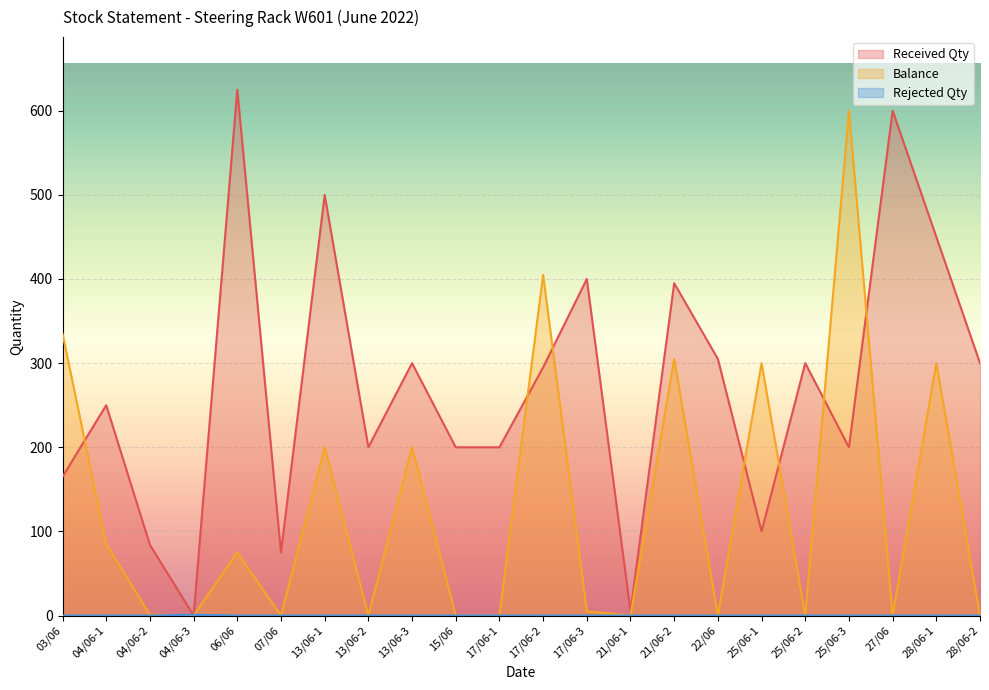

At how many categories does at least one series exceed 442?

5